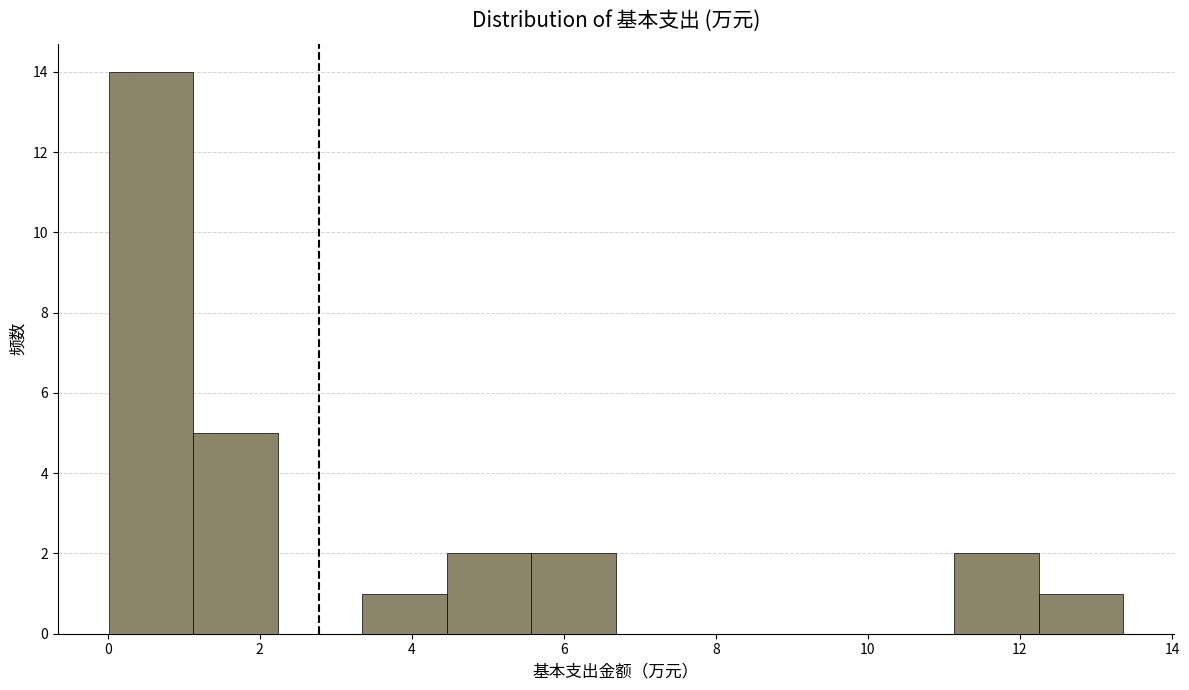

Reading left to right, transcribe this chart: for each bar, give the range it covers on the x-axis and its height. Neither the bar edges nor the heights are printed on the chart, so give them approximately, as read against the axes.

0.0 to 1.2: 14
1.2 to 2.2: 5
2.2 to 3.4: 0
3.4 to 4.4: 1
4.4 to 5.6: 2
5.6 to 6.6: 2
6.6 to 7.8: 0
7.8 to 9.0: 0
9.0 to 10.0: 0
10.0 to 11.2: 0
11.2 to 12.2: 2
12.2 to 13.4: 1